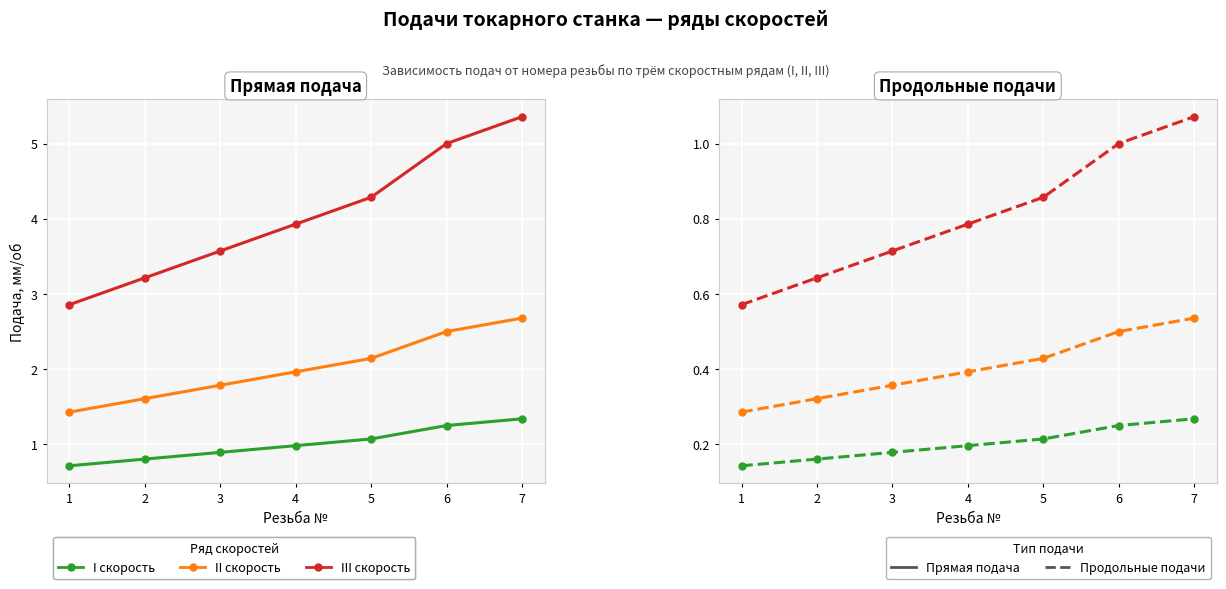

Is it true that II скорость equals 0.3 at 5?

False